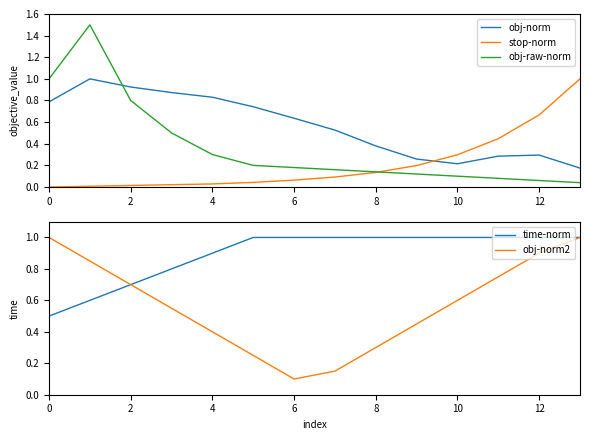

After their last crossing, which series has the higher values: stop-norm or obj-norm?

stop-norm